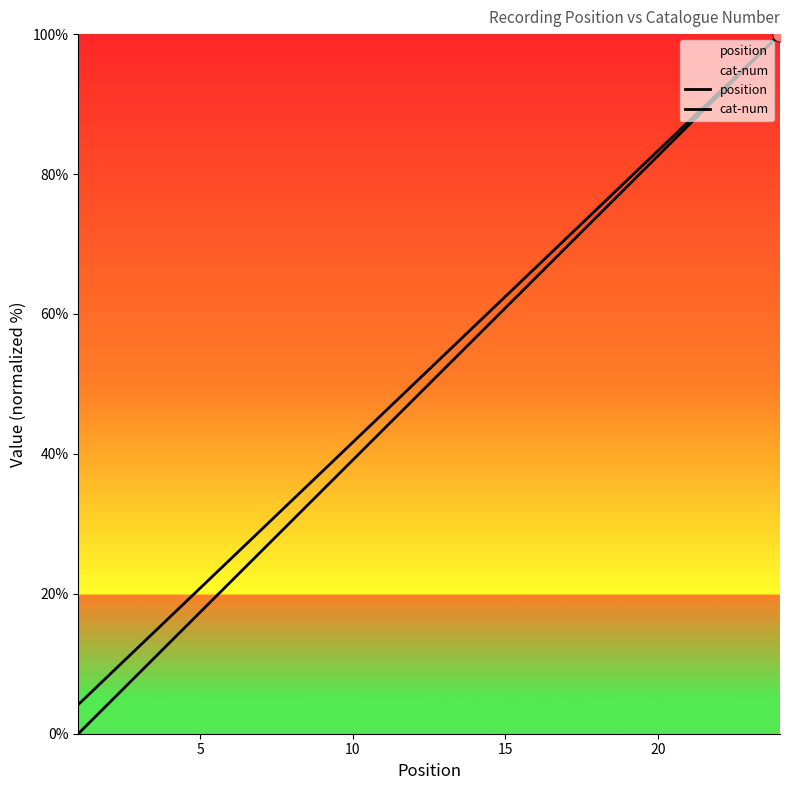

At how many categories does at least one series exceed 48?

13